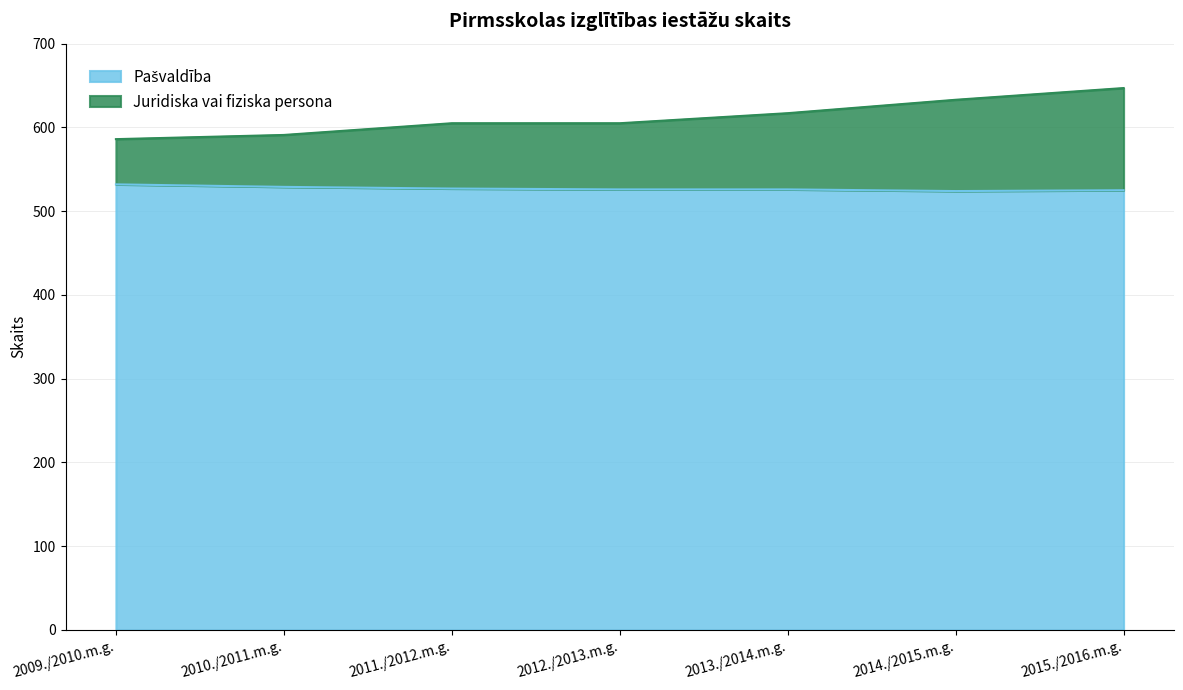

At which label does Pašvaldība reach its minimum?

2014./2015.m.g.